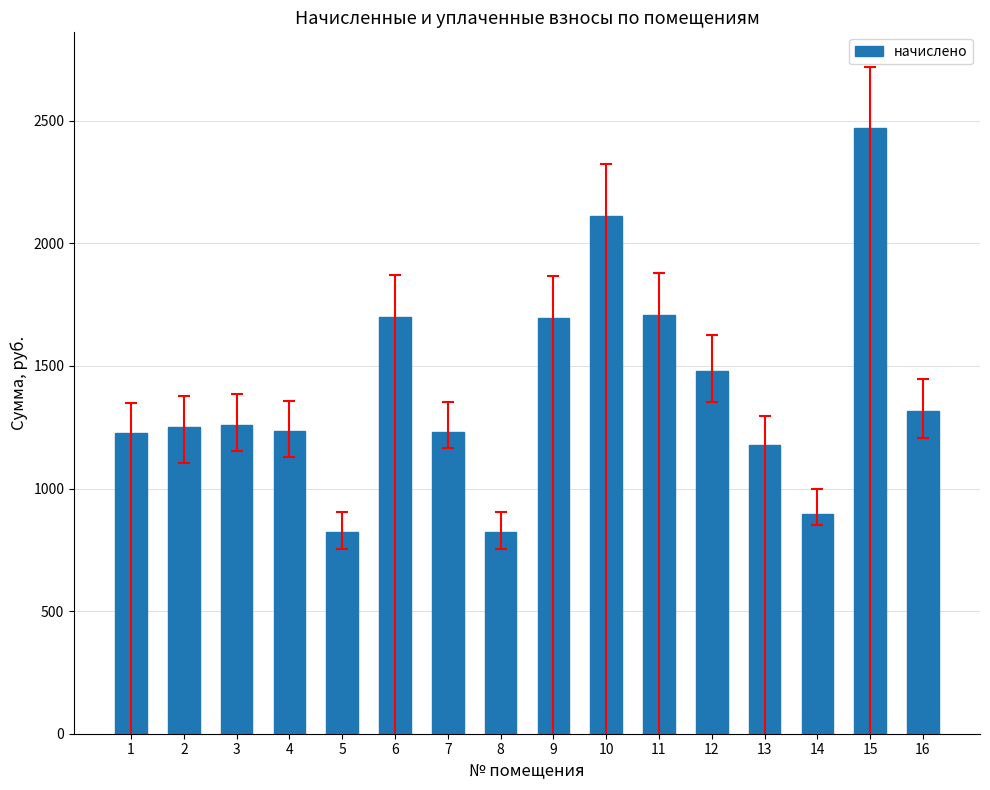

What is the value of the 3rd bar from the left?

1260.8